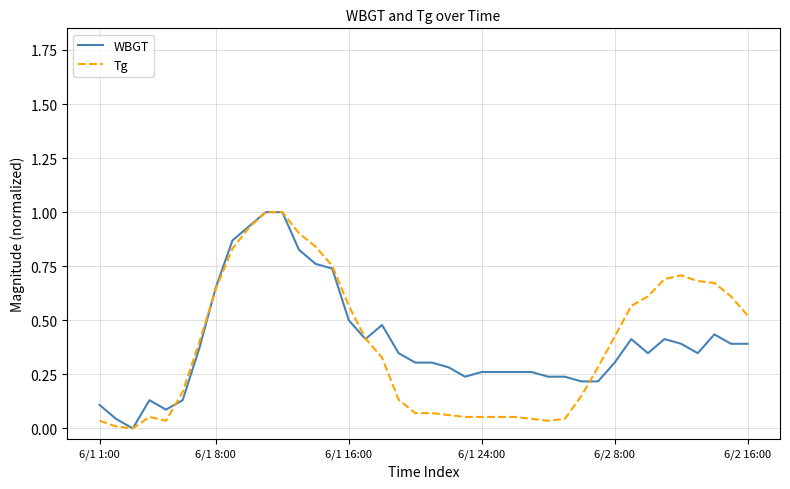

What is the maximum value shown in the chart?

1.0